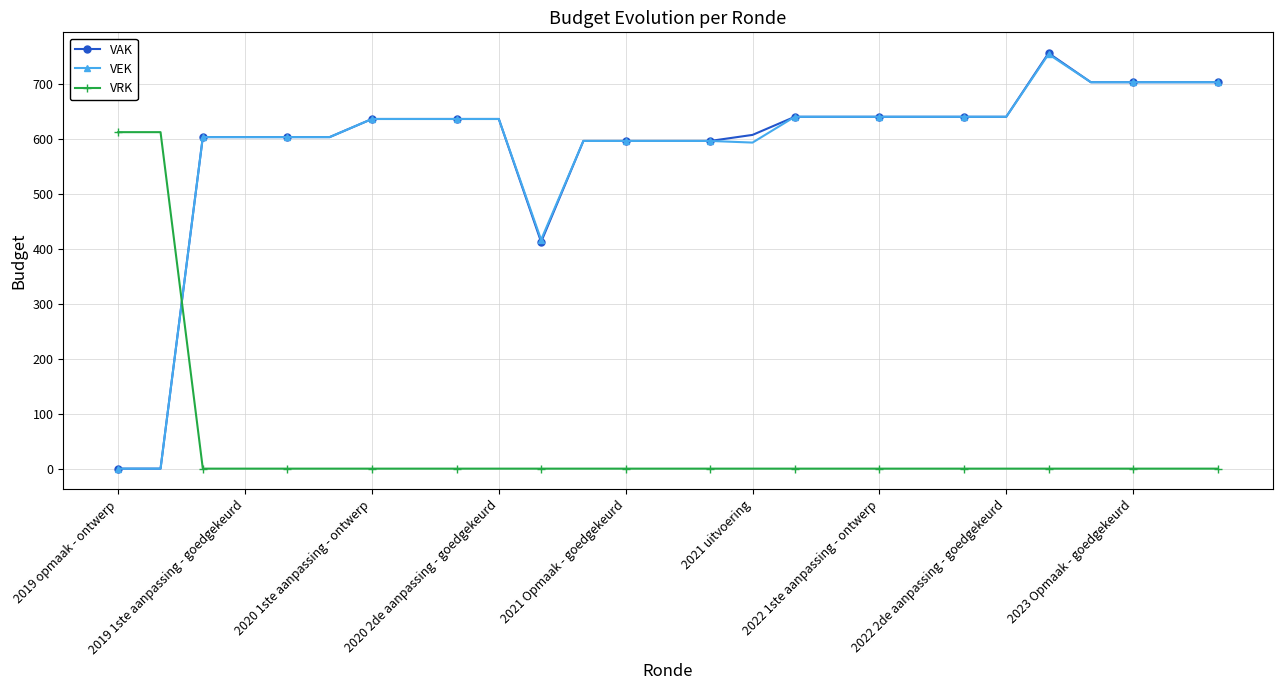

What is the sum of all VAK values?

15792